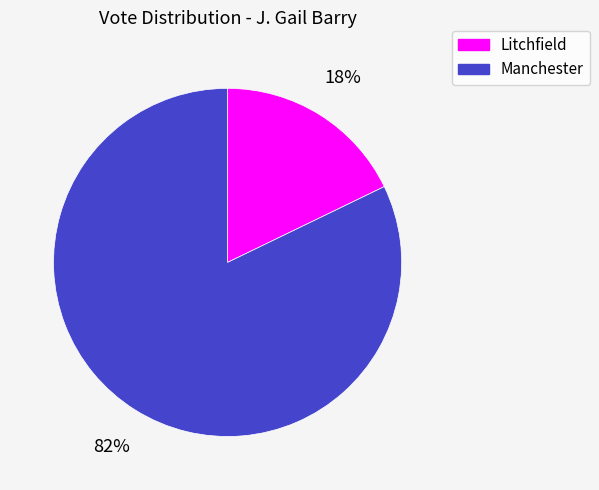

Is it true that Litchfield is 29% of the pie?

False